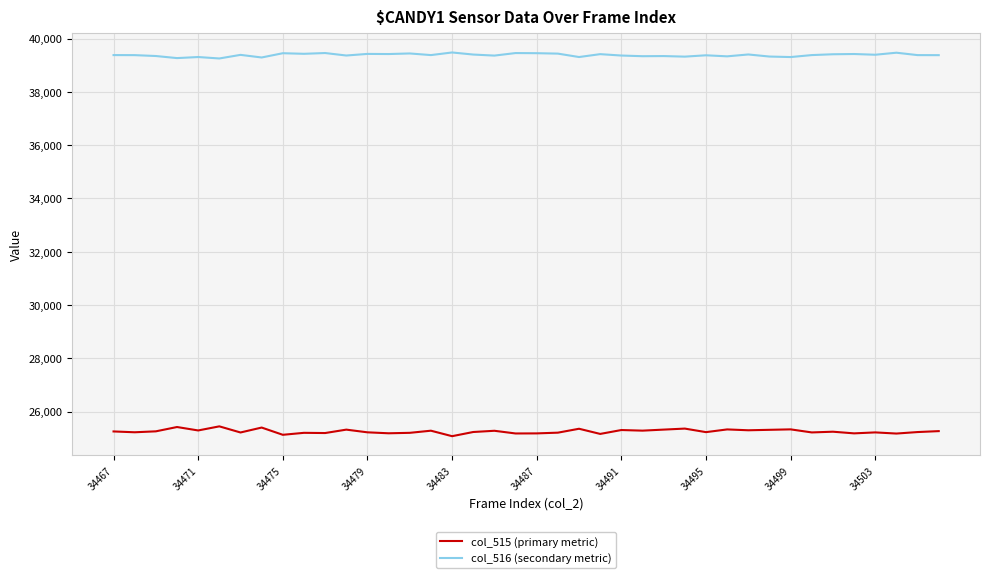

What is the difference between the second highest and minimum values in the col_516 (secondary metric) series?

216